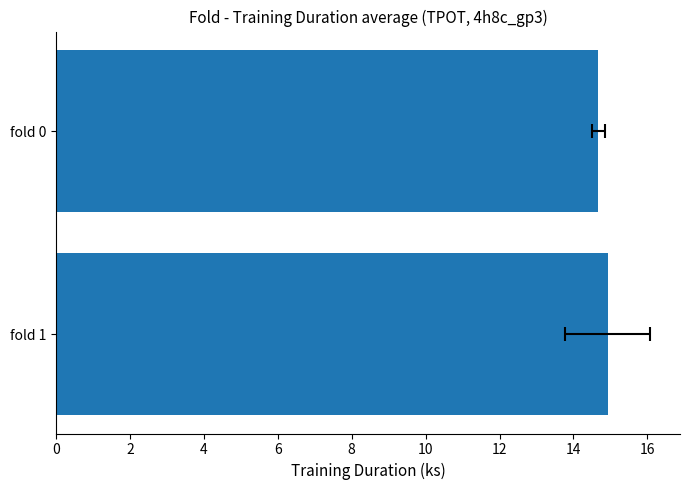

Reading left to right, list all the values displayed in this chart.

14.9	14.7